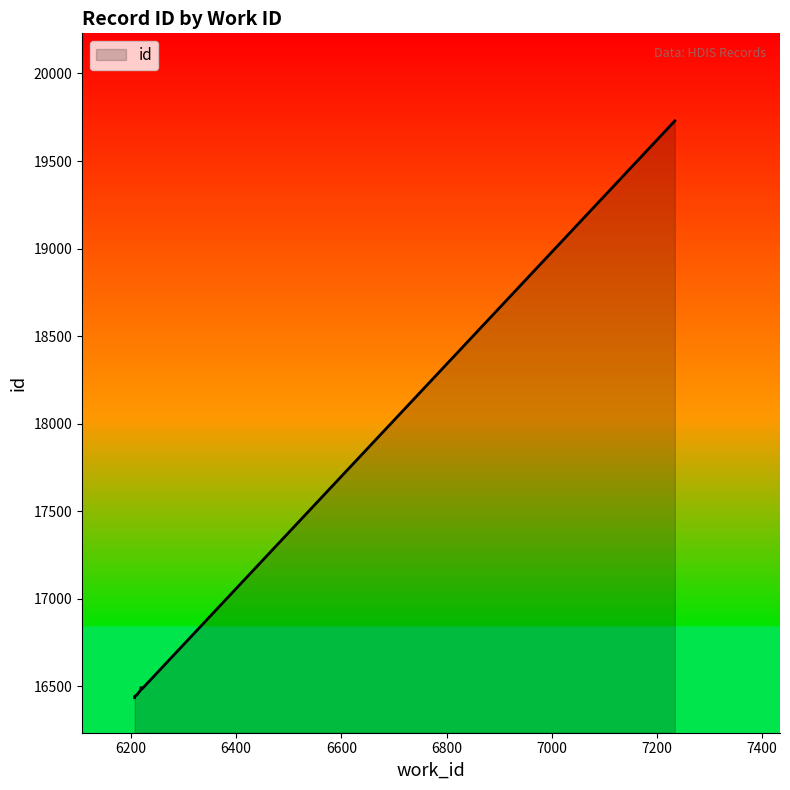

At which label is the value closest to 18082?

6221